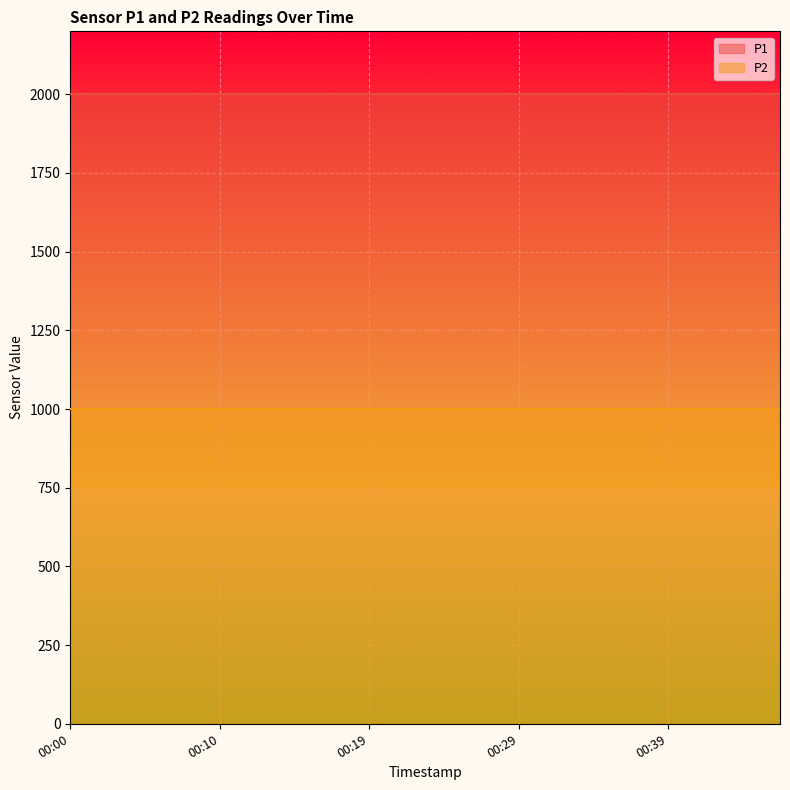

Between 00:07 and 00:39, which is larger?

00:07